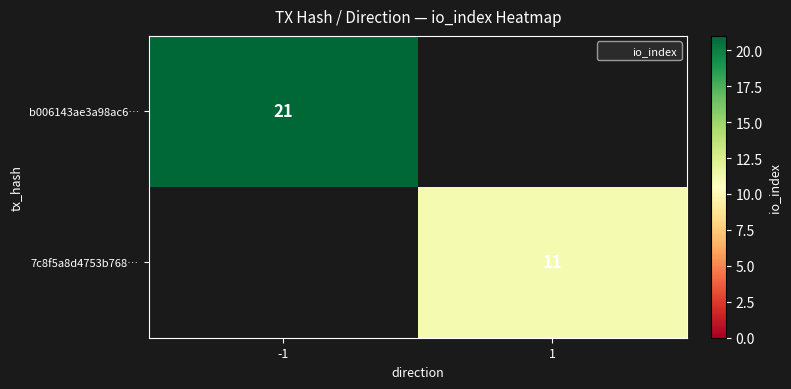

How many positive values does the b006143ae3a98ac6… series have?

1